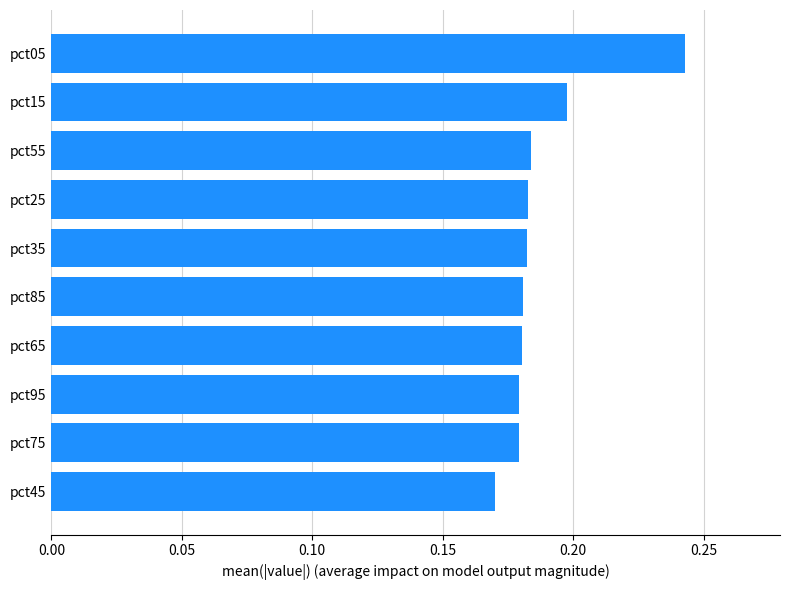

The chart shows a value of 0.2 at pct75. True or false?

True